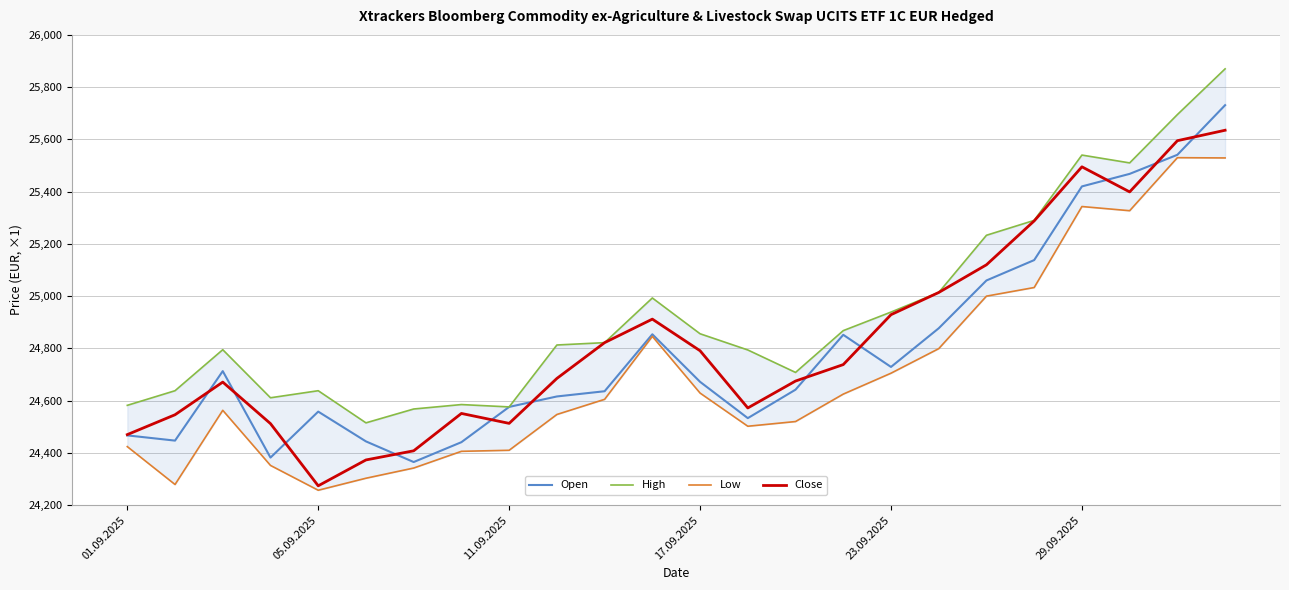

The Open series shows 43407 at 29.09.2025. True or false?

False